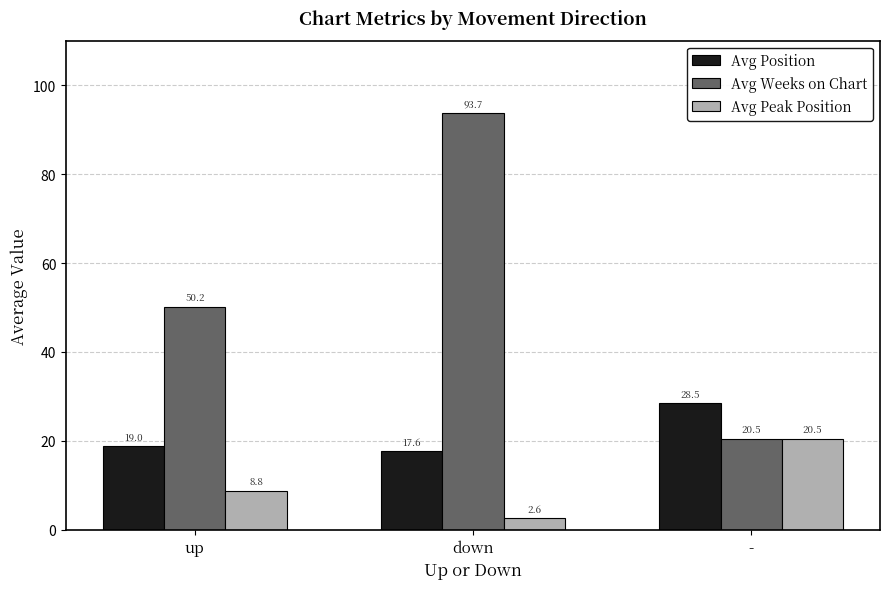

What is the difference between the highest and lowest values at down?

91.1